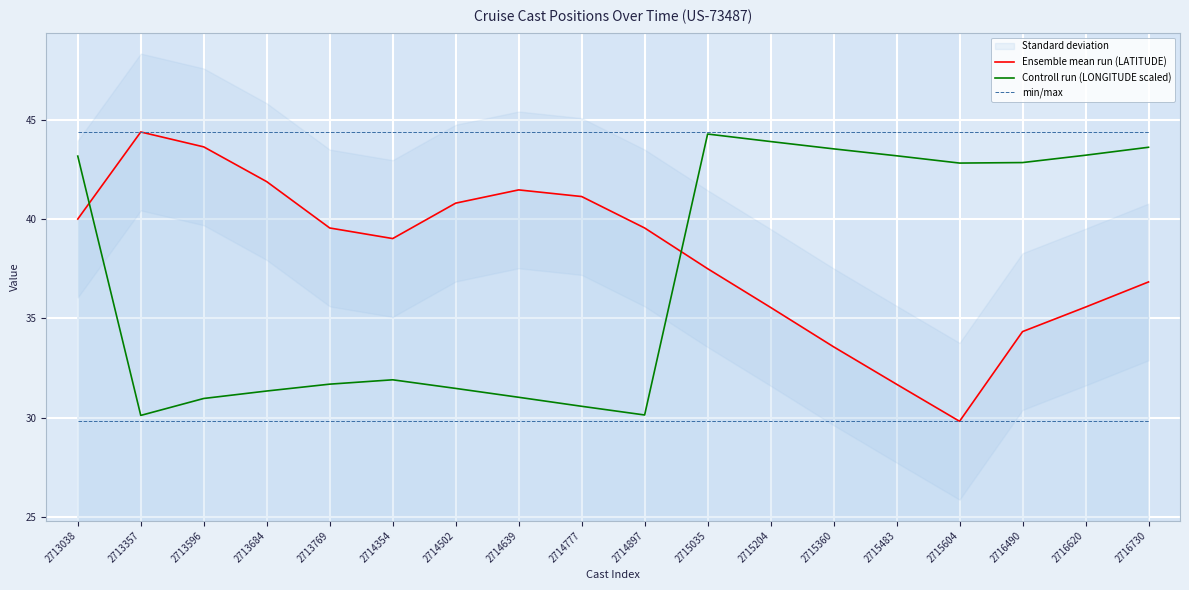

Rank the series by their maximum value, from highest to lowest.

Ensemble mean run (LATITUDE), Controll run (LONGITUDE scaled), min/max